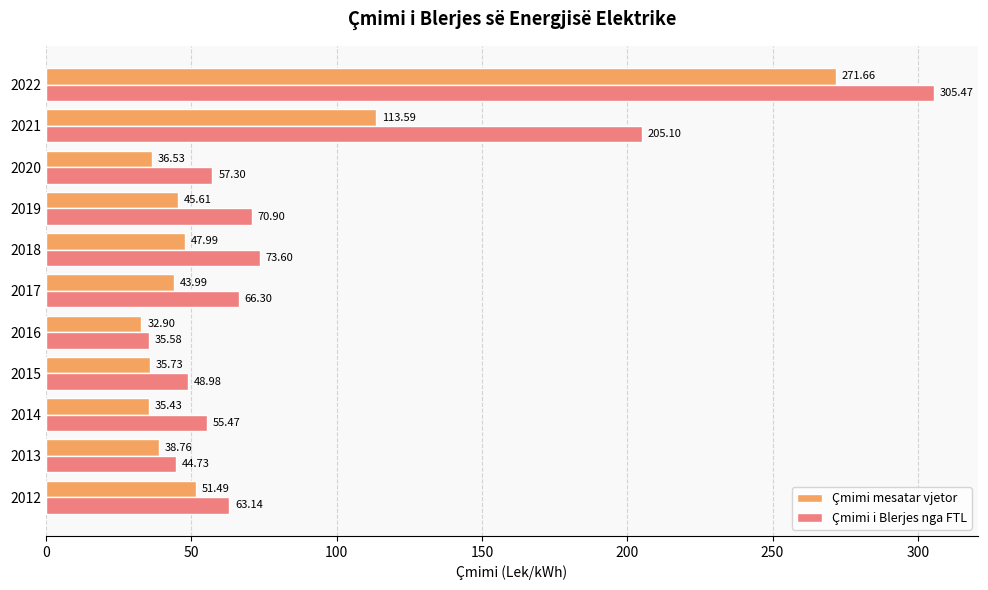

Which series has the largest range (max minus min)?

Çmimi i Blerjes nga FTL